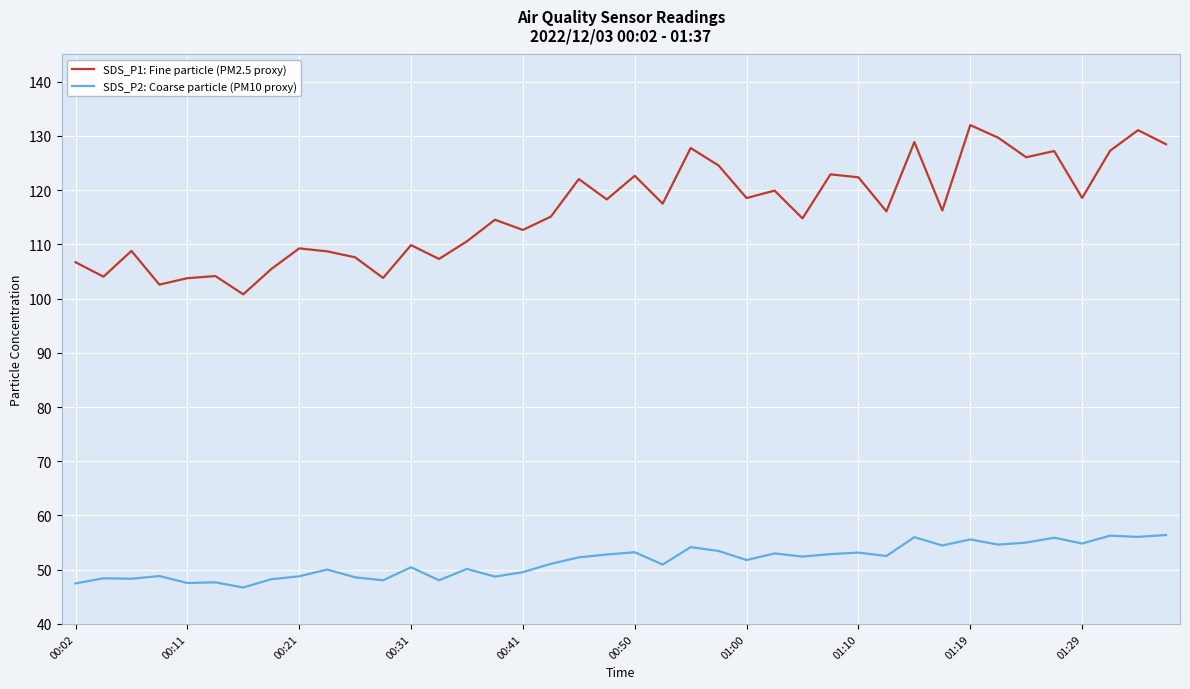

What is the difference between the maximum and minimum values in the SDS_P1: Fine particle (PM2.5 proxy) series?

31.2